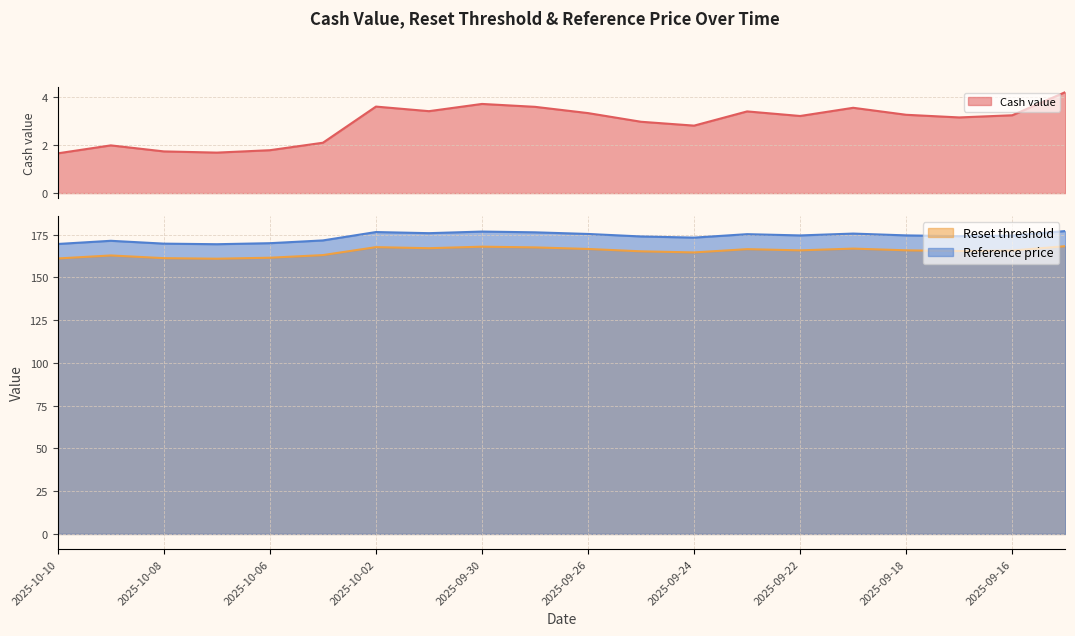

What is the value of the Cash value point at the 16th from the left?

3.5